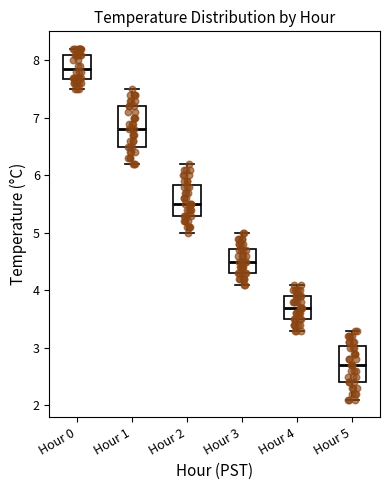

Reading left to right, transcribe this box plot: for each box, give where its median line is, the range the box spans, and where its two whiskers end, as read against the y-axis. The values are not printed on the chart, so give them approximately, as read against the axis.

Hour 0: median 7.9, box 7.7 to 8.1, whiskers 7.5 to 8.2
Hour 1: median 6.8, box 6.5 to 7.2, whiskers 6.2 to 7.5
Hour 2: median 5.5, box 5.3 to 5.8, whiskers 5.0 to 6.2
Hour 3: median 4.5, box 4.3 to 4.7, whiskers 4.1 to 5.0
Hour 4: median 3.7, box 3.5 to 3.9, whiskers 3.3 to 4.1
Hour 5: median 2.7, box 2.4 to 3.0, whiskers 2.1 to 3.3